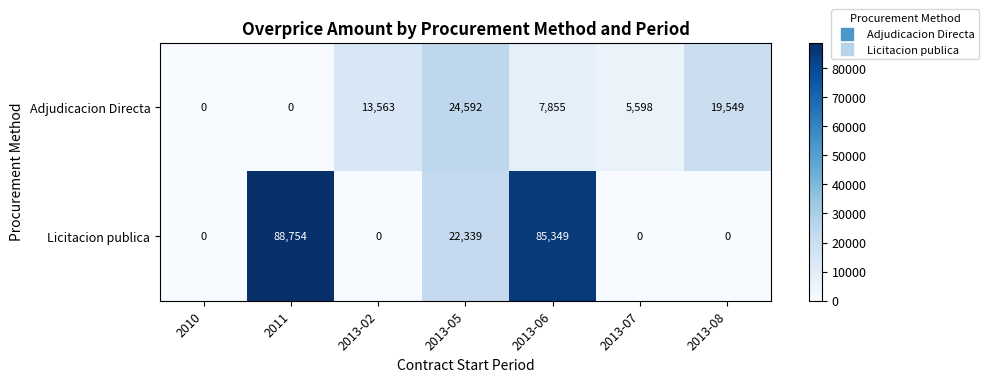

Where is Licitacion publica nearest to the value 44377?

2013-05